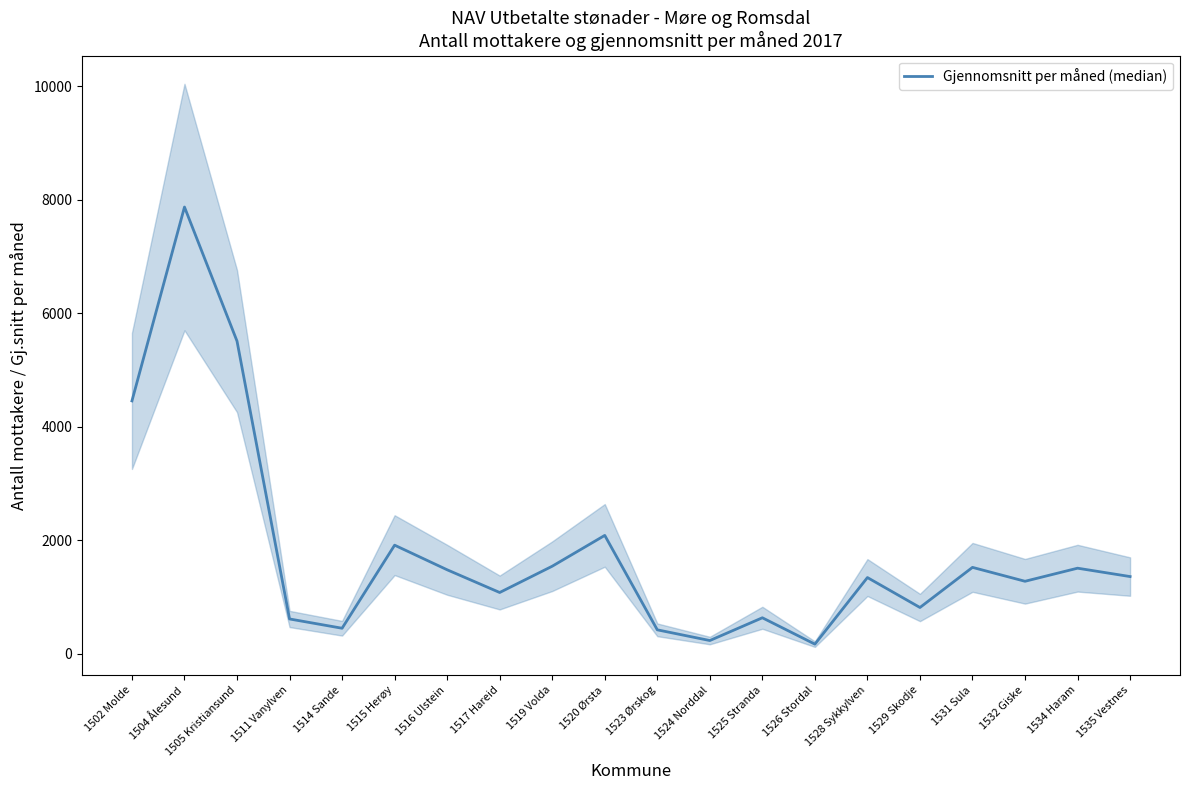

What is the value of the 16th point from the left?

817.1